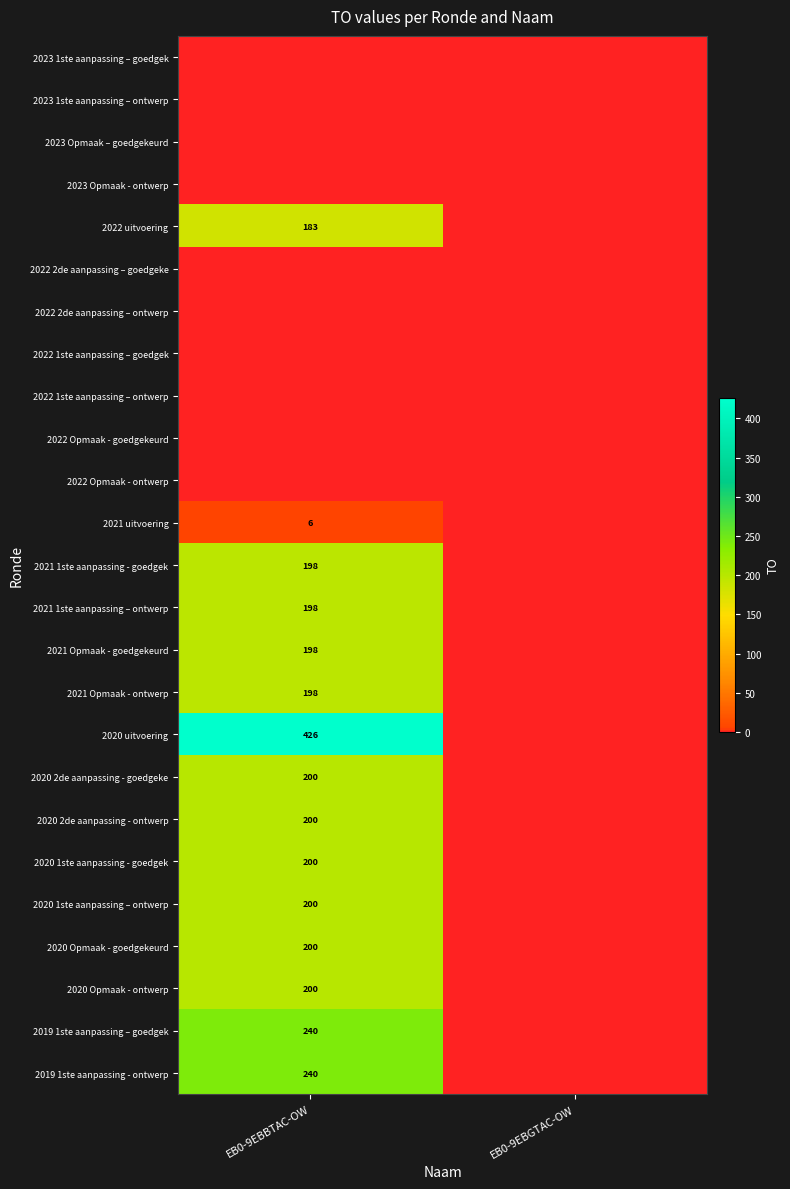

The 2020 2de aanpassing - ontwerp series shows 200 at EB0-9EBBTAC-OW. True or false?

True